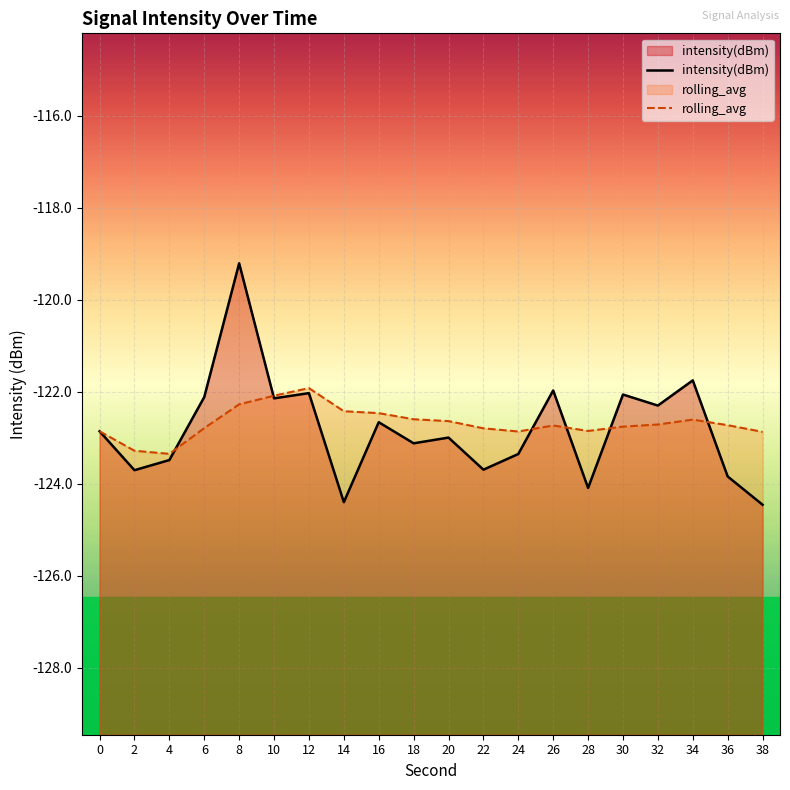

Reading left to right, extract all data points from this chart.

intensity(dBm): -122.9	-123.7	-123.5	-122.1	-119.2	-122.1	-122.0	-124.4	-122.7	-123.1	-123.0	-123.7	-123.4	-122.0	-124.1	-122.1	-122.3	-121.8	-123.8	-124.5
rolling_avg: -122.9	-123.3	-123.4	-122.8	-122.3	-122.1	-121.9	-122.4	-122.5	-122.6	-122.6	-122.8	-122.9	-122.7	-122.9	-122.8	-122.7	-122.6	-122.7	-122.9